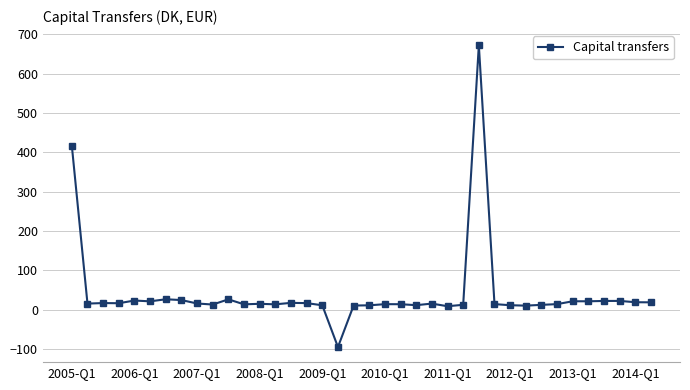

How many categories are shown in the chart?

38